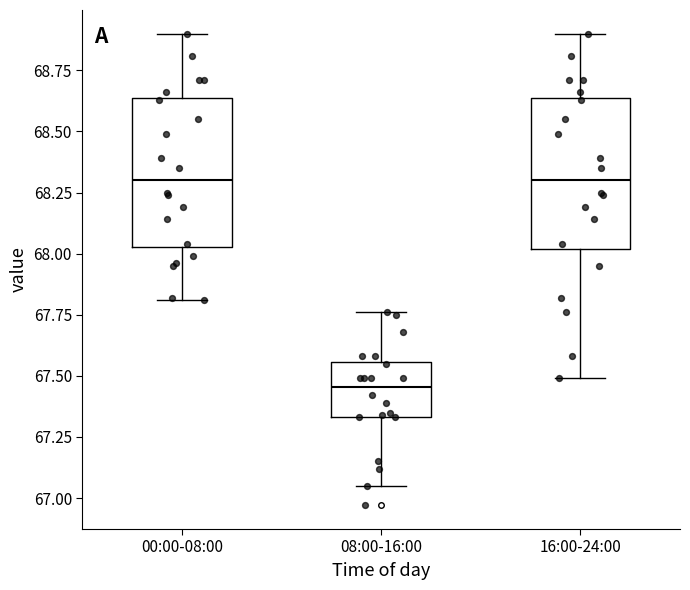

Reading left to right, transcribe this box plot: for each box, give where its median line is, the range the box spans, and where its two whiskers end, as read against the y-axis. The values are not printed on the chart, so give them approximately, as read against the axis.

00:00-08:00: median 68.30, box 68.05 to 68.65, whiskers 67.80 to 68.90
08:00-16:00: median 67.45, box 67.35 to 67.55, whiskers 67.05 to 67.75
16:00-24:00: median 68.30, box 68.00 to 68.65, whiskers 67.50 to 68.90